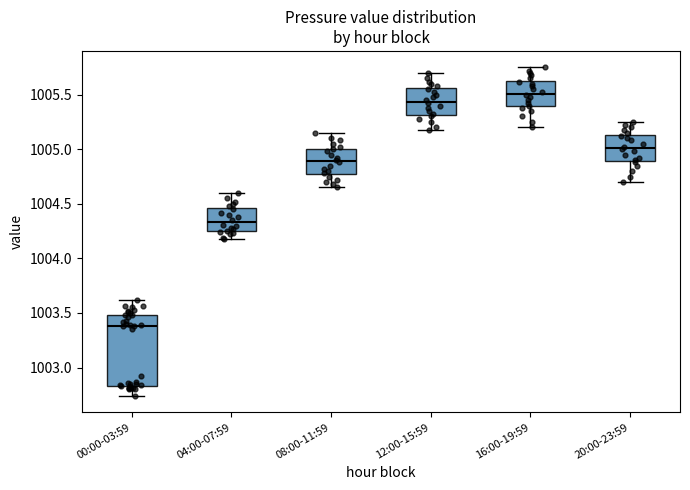

Reading left to right, read every box against the y-axis: the position of its median line, the range the box covers, and the ends of its whiskers. The values are not printed on the chart, so give them approximately, as read against the axis.

00:00-03:59: median 1003.40, box 1002.85 to 1003.50, whiskers 1002.75 to 1003.60
04:00-07:59: median 1004.35, box 1004.25 to 1004.45, whiskers 1004.20 to 1004.60
08:00-11:59: median 1004.90, box 1004.75 to 1005.00, whiskers 1004.65 to 1005.15
12:00-15:59: median 1005.45, box 1005.30 to 1005.55, whiskers 1005.20 to 1005.70
16:00-19:59: median 1005.50, box 1005.40 to 1005.65, whiskers 1005.20 to 1005.75
20:00-23:59: median 1005.00, box 1004.90 to 1005.15, whiskers 1004.70 to 1005.25